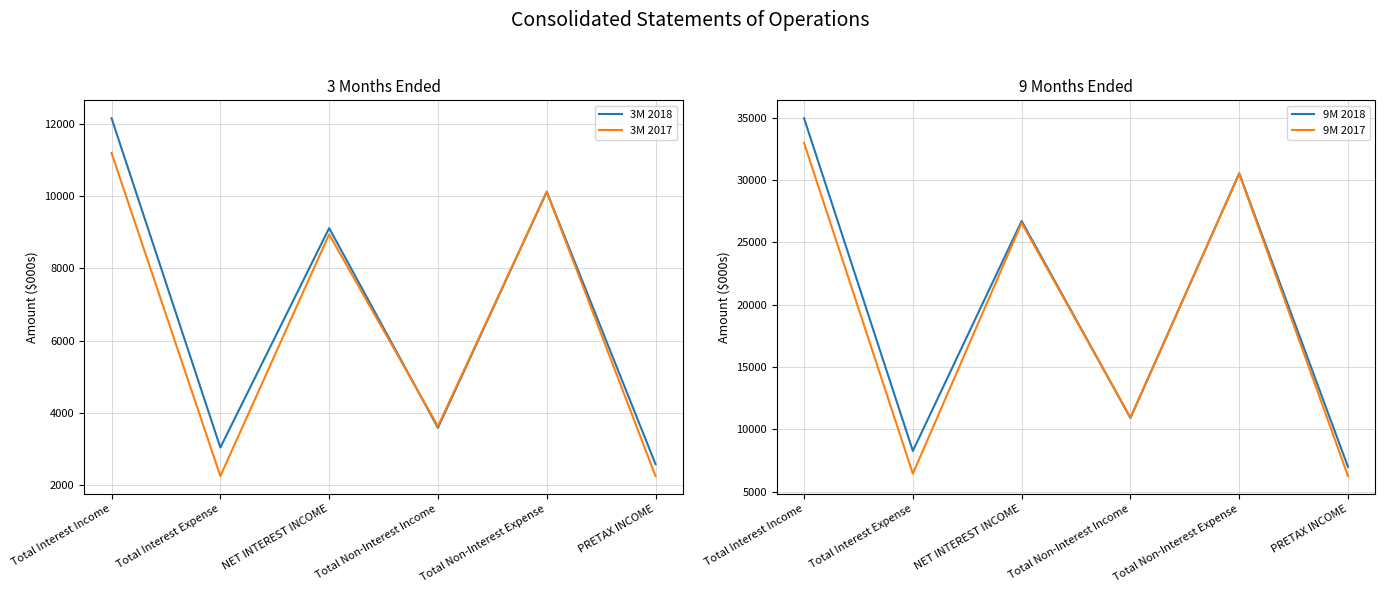

Reading right to left, what are all the values shown in this chart?

3M 2018: 2581	10114	3586	9109	3040	12149
3M 2017: 2252	10114	3629	8937	2250	11187
9M 2018: 6973	30544	10902	26715	8254	34969
9M 2017: 6237	30516	10946	26557	6429	32986